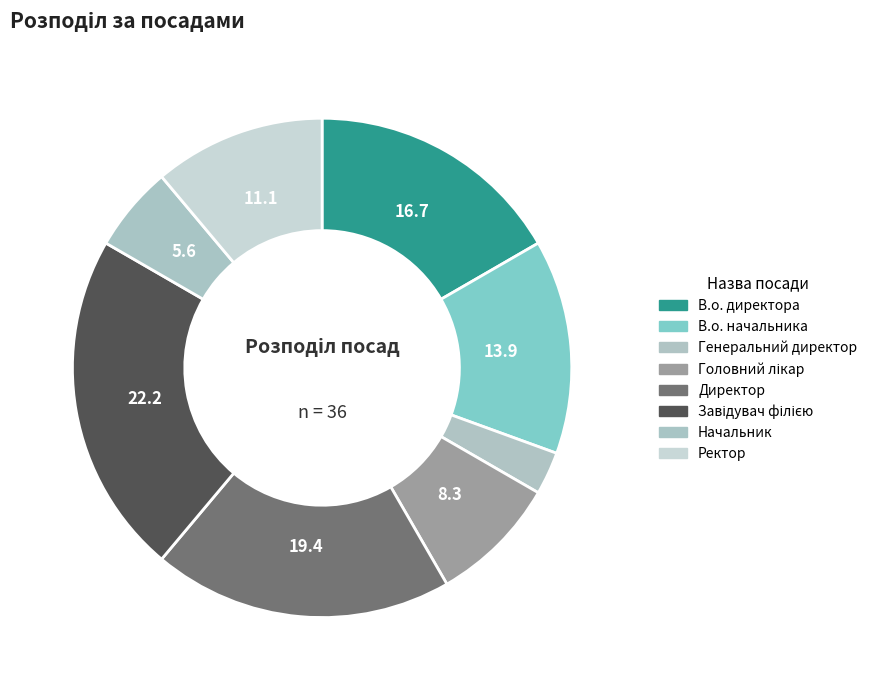

Count the number of slices in the pie.

8